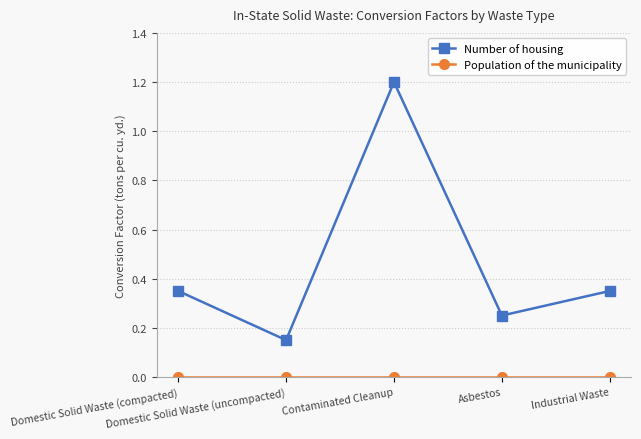

What is the greatest value displayed?

1.2